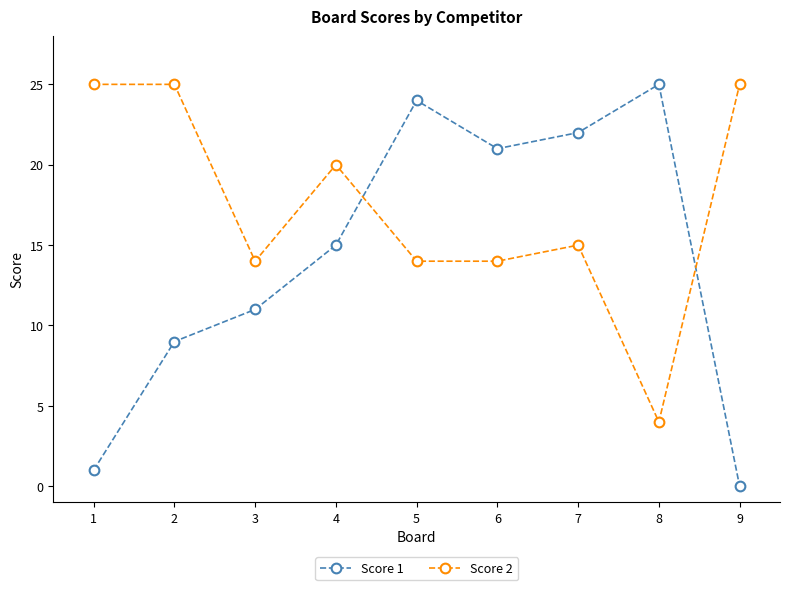

True or false: Score 2 has a value of 25 at 2.

True